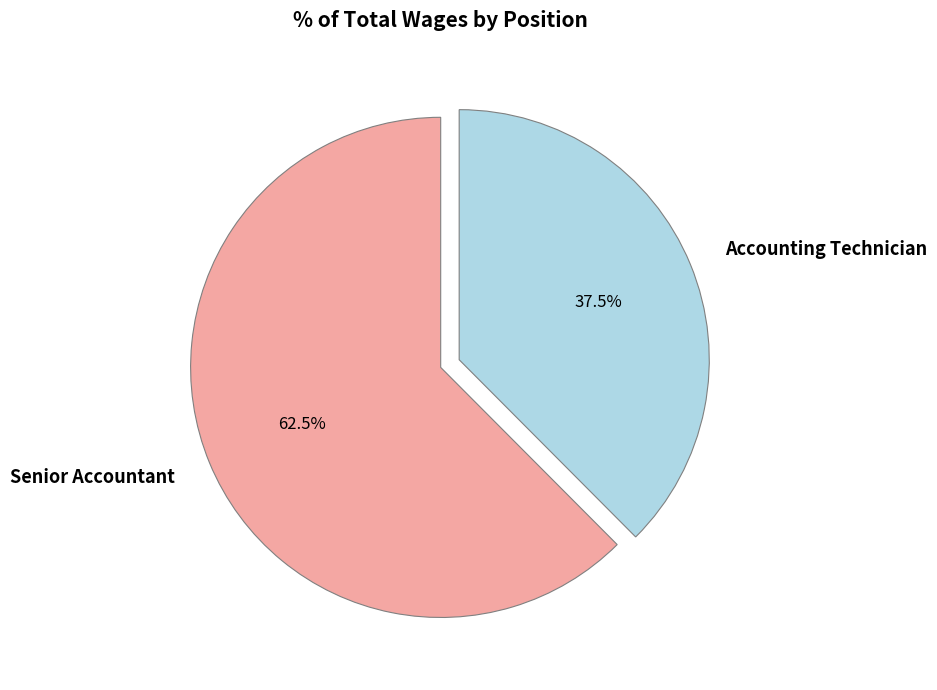

To the nearest percent, what is the combined percentage of Senior Accountant and Accounting Technician?

100%